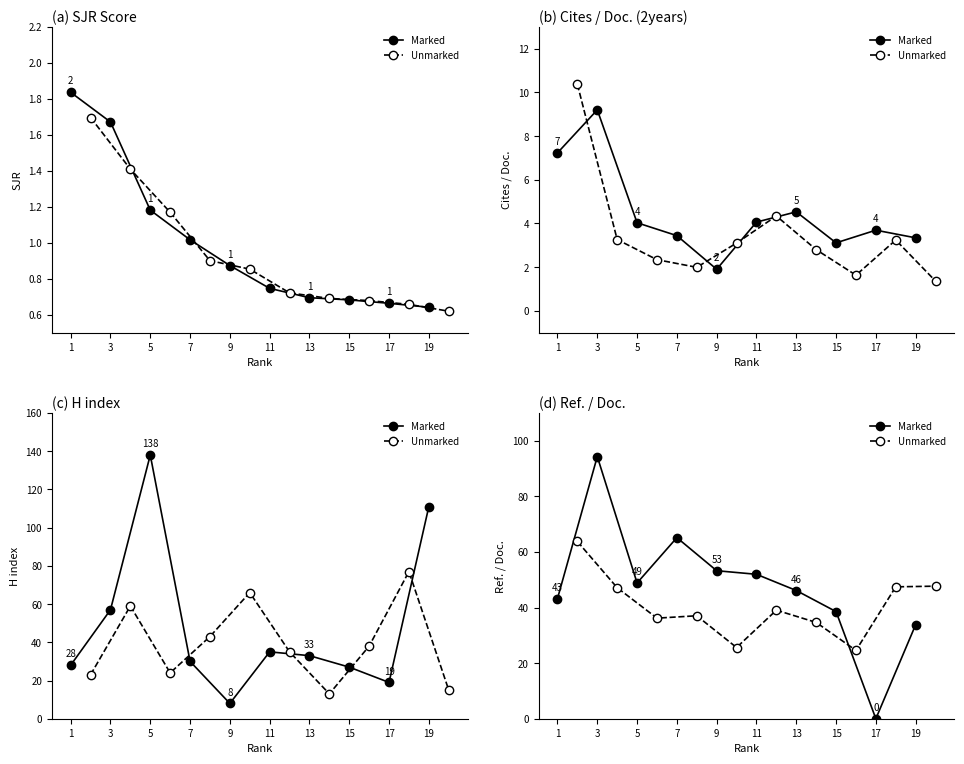

True or false: Unmarked has more than 0 points higher than both neighbors.

True